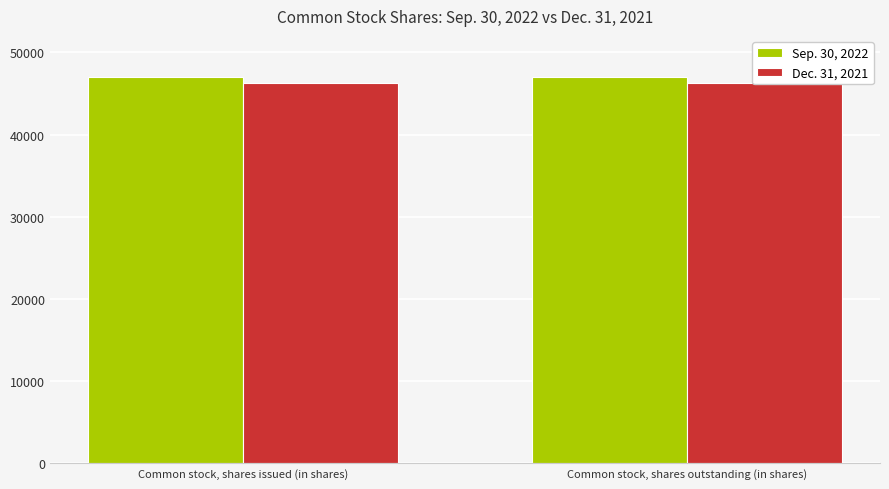

How many data points does each series have?

2